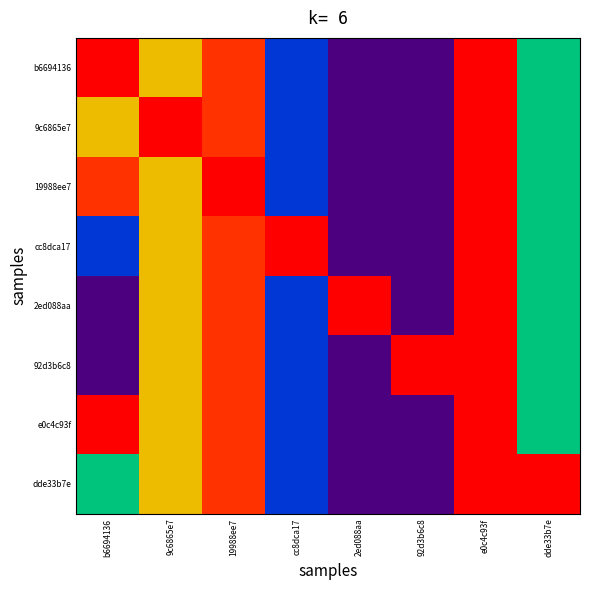

Which series has the widest spread of values?

b6694136